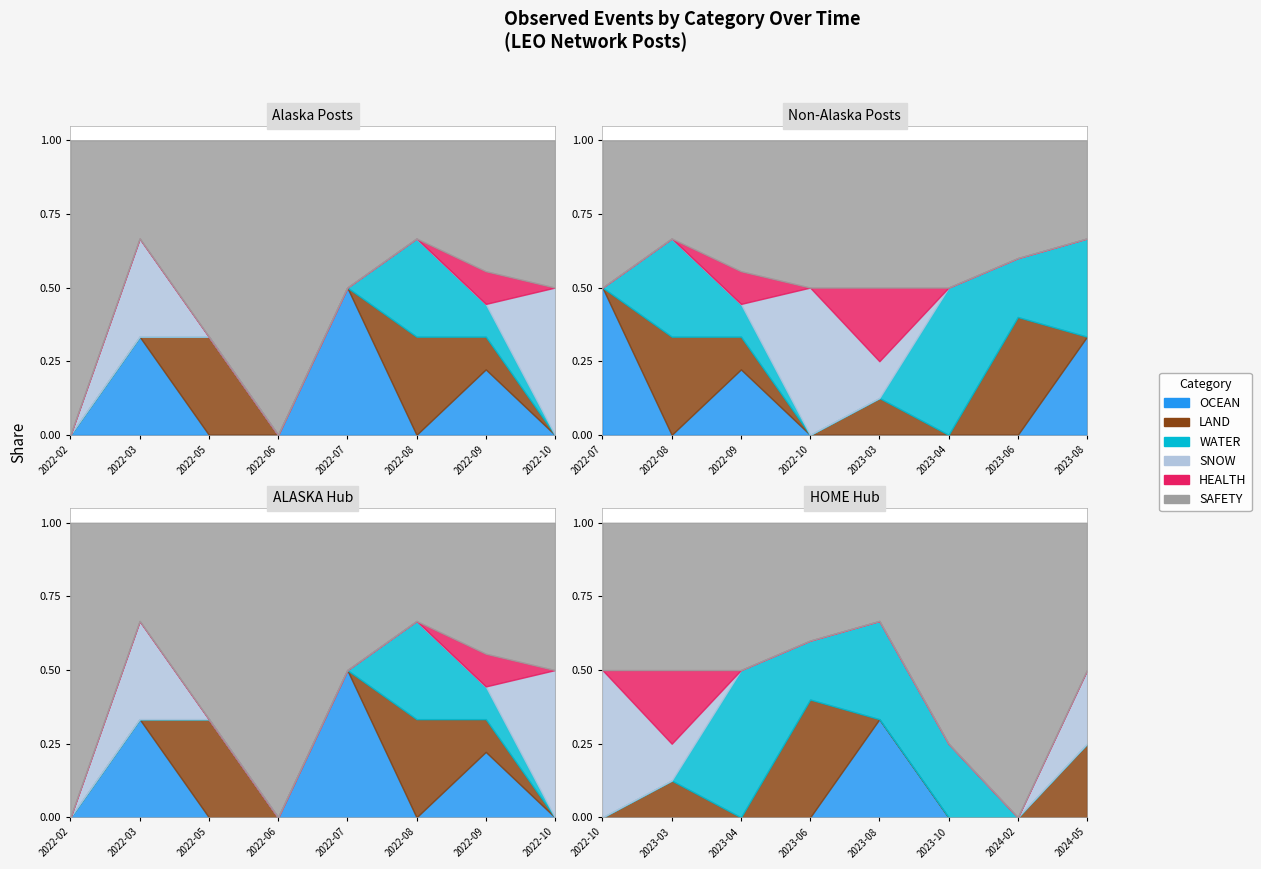

The value of HEALTH at 2024-05 is 0. True or false?

True